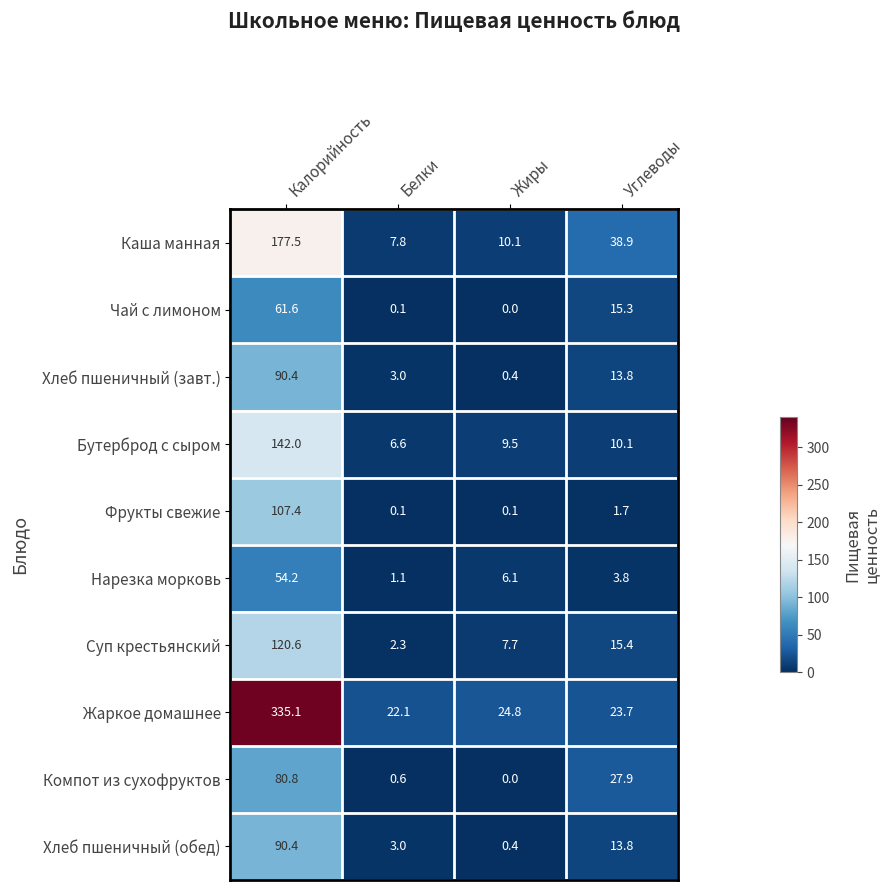

Is the value of Жаркое домашнее at Калорийность greater than the value of Суп крестьянский at Жиры?

Yes